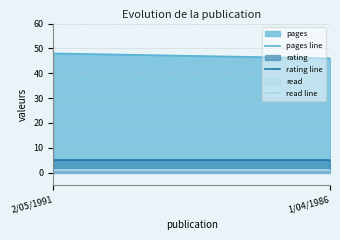

Which category has the highest value across all series?

2/05/1991